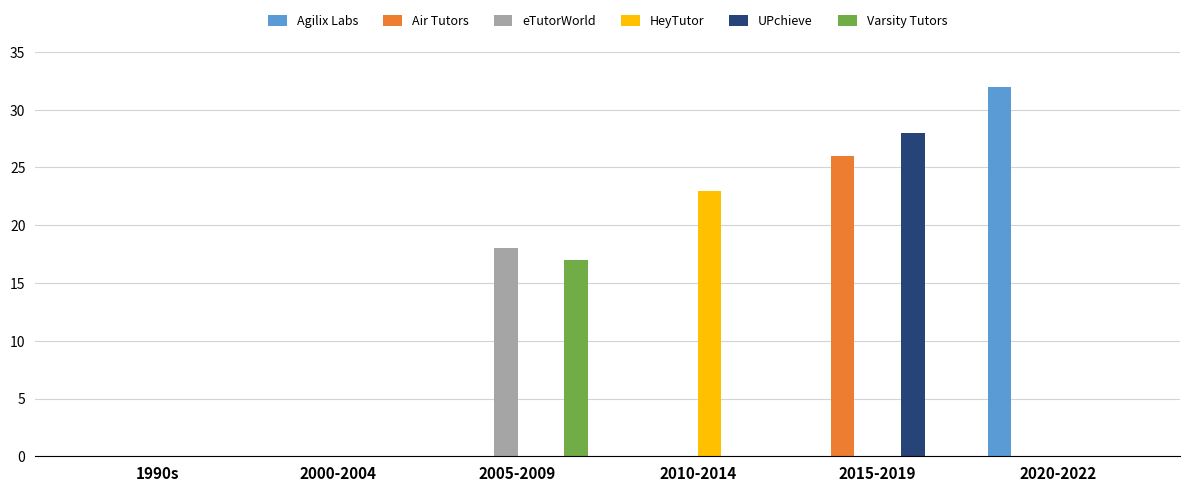

Is it true that Varsity Tutors equals 10 at 2015-2019?

False